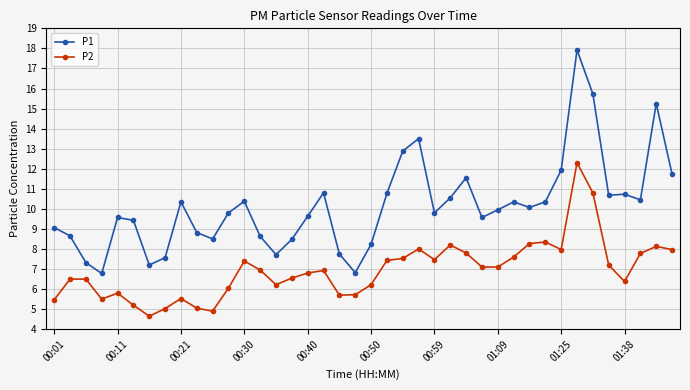

True or false: P1 and P2 cross at least once.

False